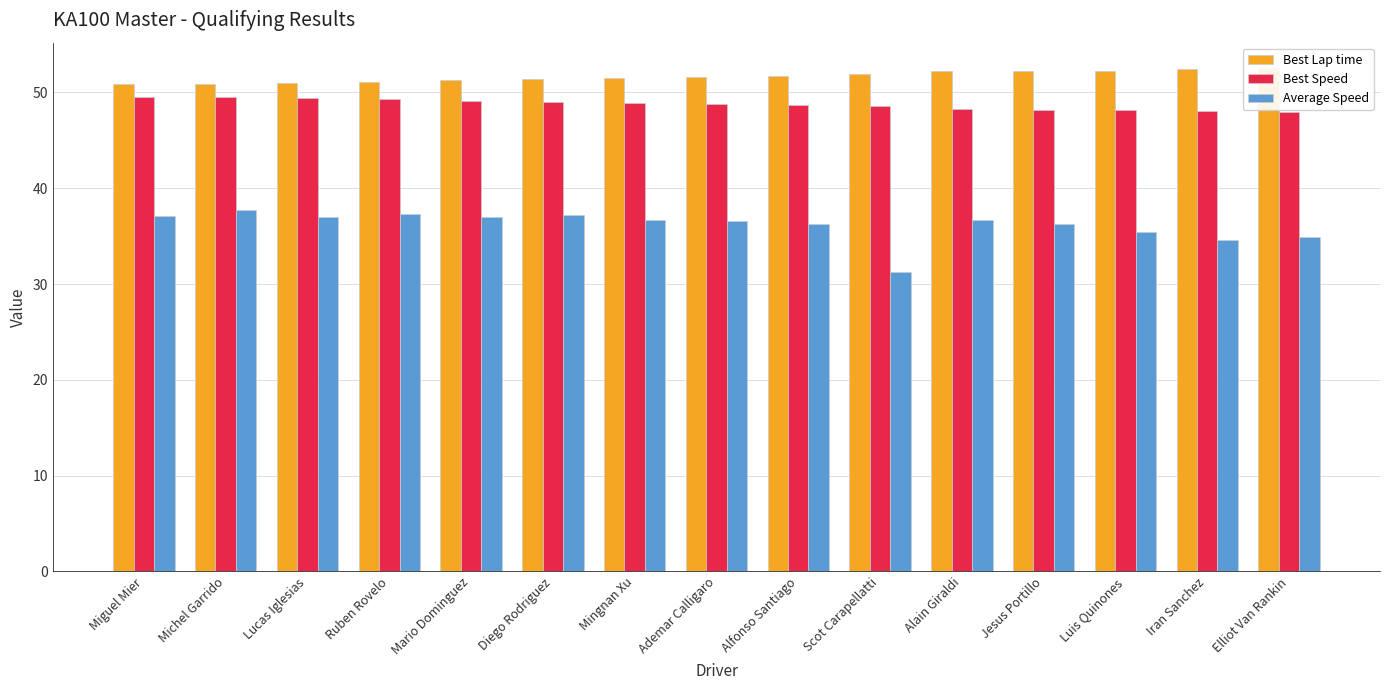

Does the chart contain stacked bars?

No